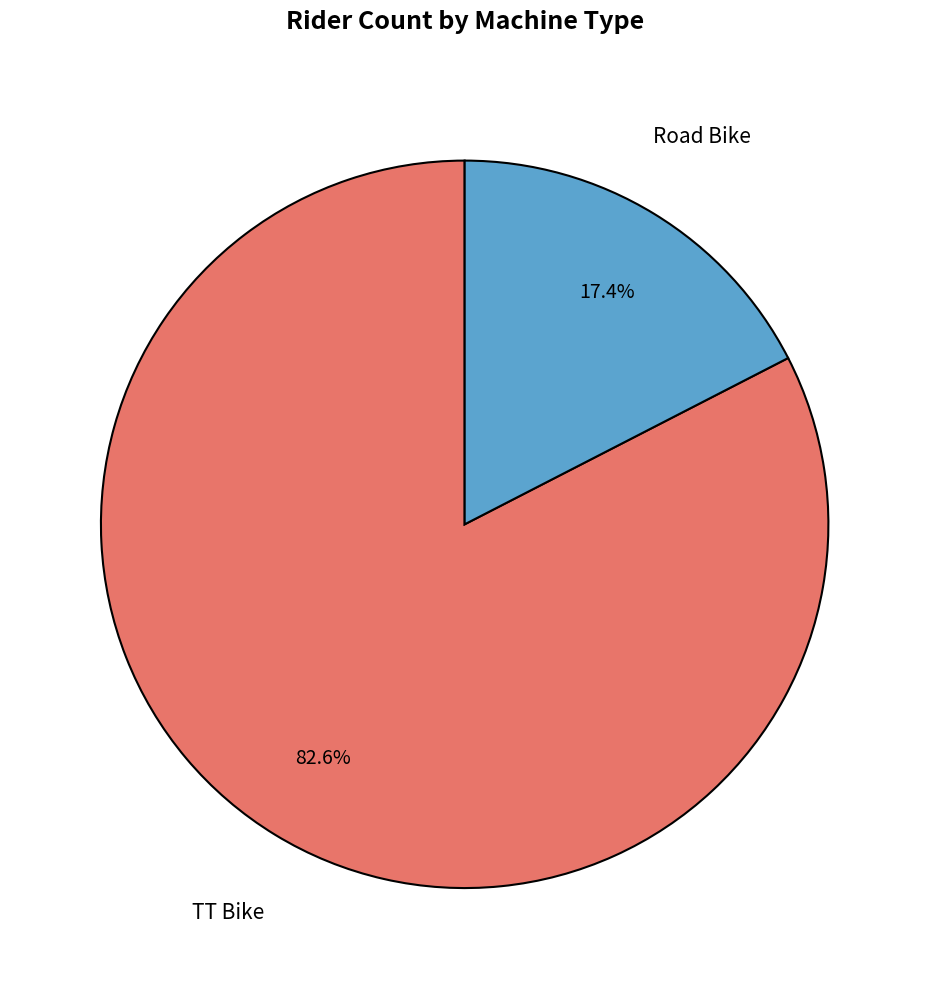

Does any single category account for the majority?

Yes